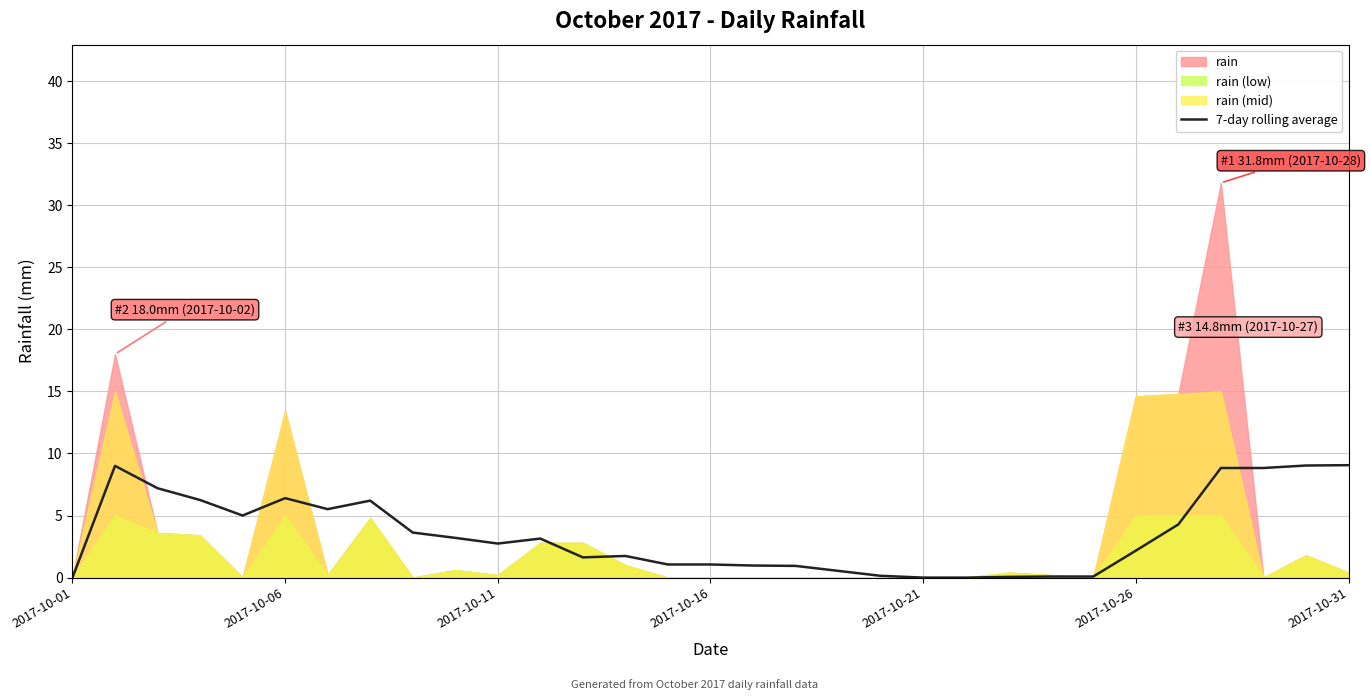

How many points are lower than both their immediate neighbors (excluding endpoints)?

4